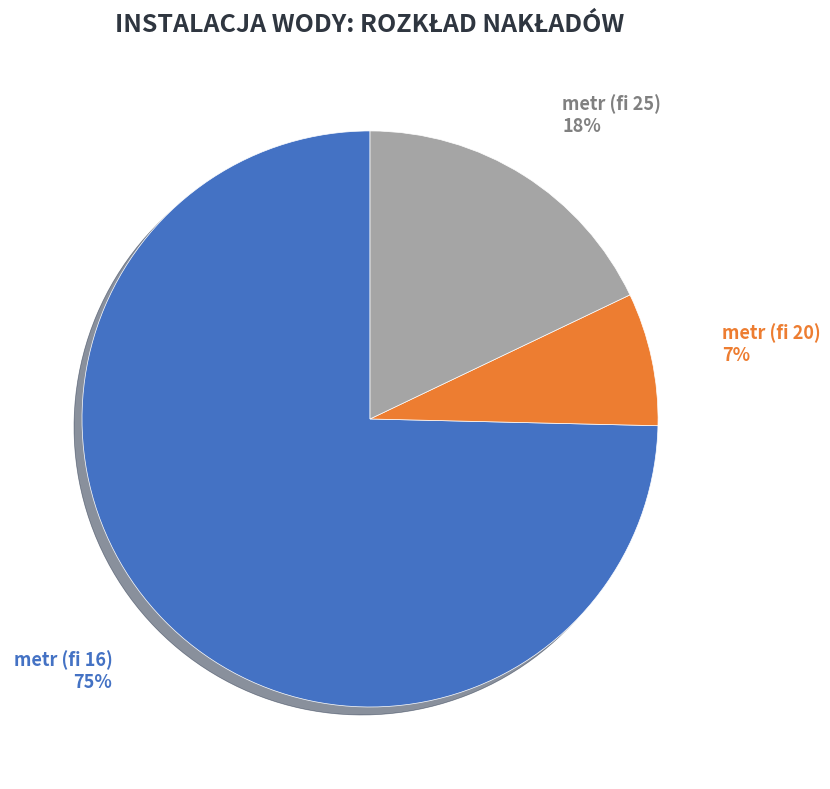

To the nearest percent, what is the average slice percentage?

33%